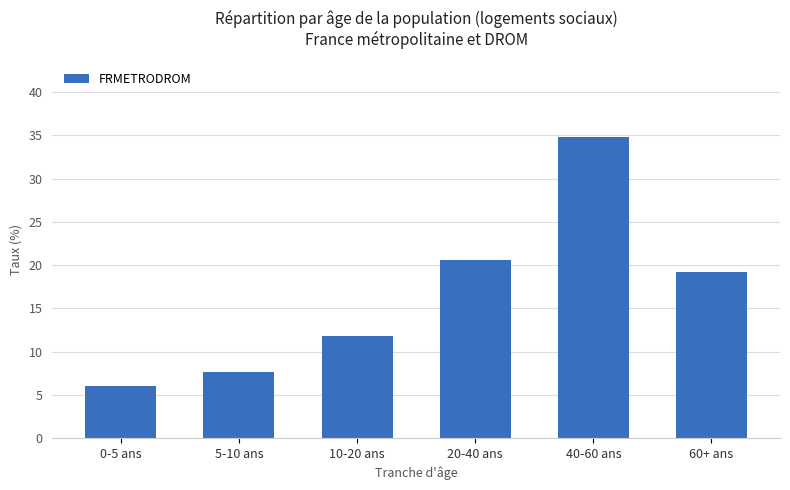

Reading left to right, what are all the values shown in this chart?

0-5 ans=6.0	5-10 ans=7.6	10-20 ans=11.8	20-40 ans=20.6	40-60 ans=34.8	60+ ans=19.2